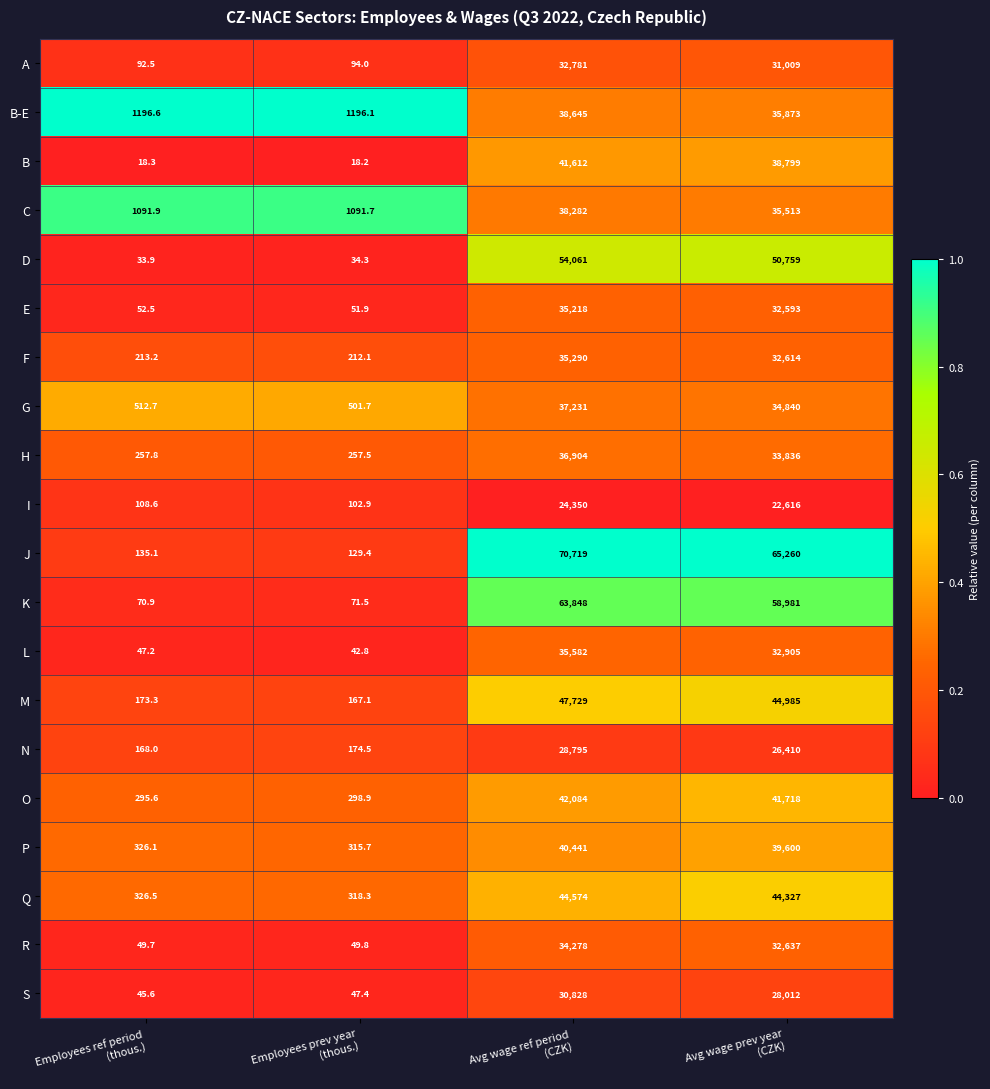

At Avg wage prev year
(CZK), list the series in order from largest to smallest.

J, K, D, M, Q, O, P, B, B-E, C, G, H, L, R, F, E, A, S, N, I